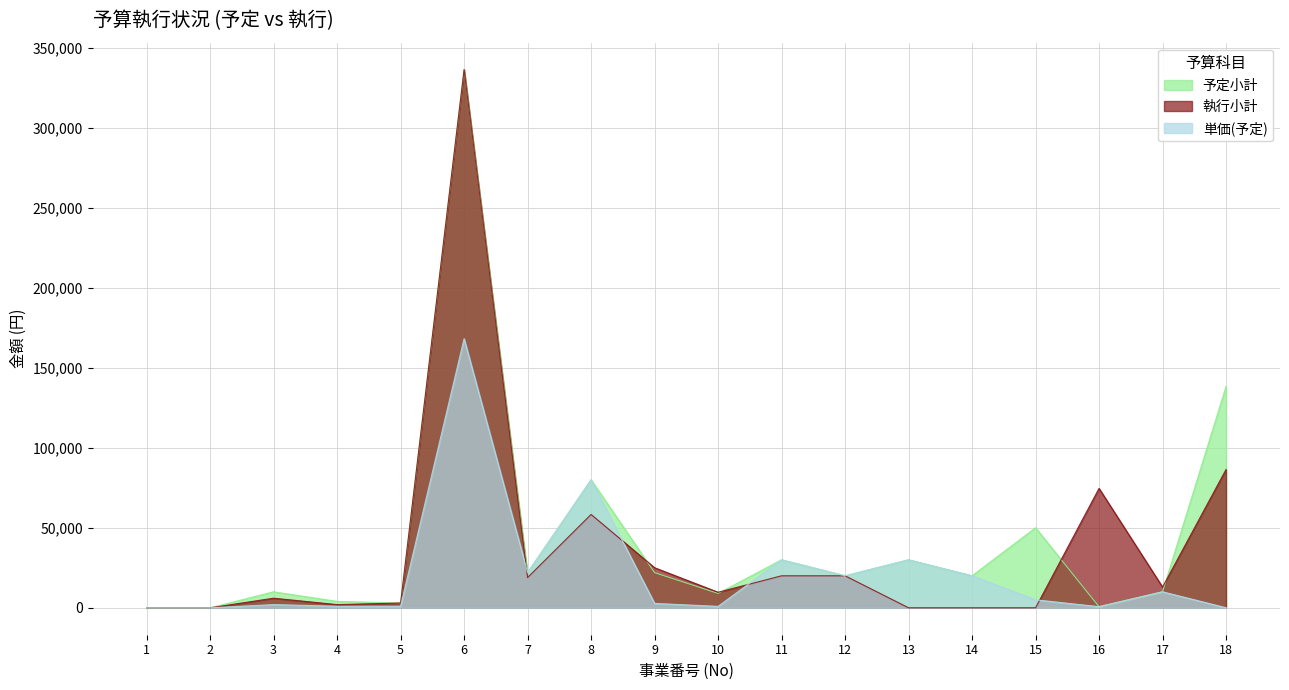

What is the value of the 単価(予定) point at the 15th from the left?

5000